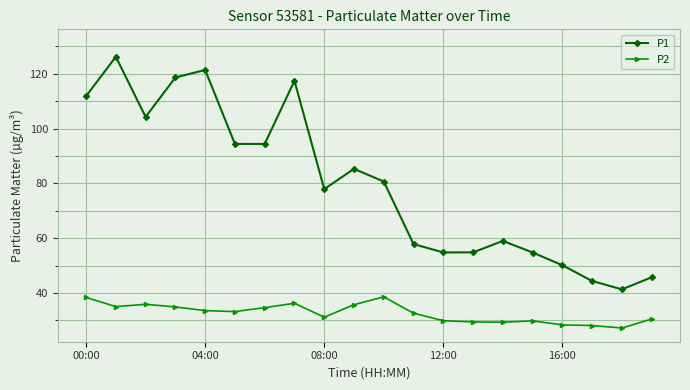

Rank the series by their maximum value, from lowest to highest.

P2, P1